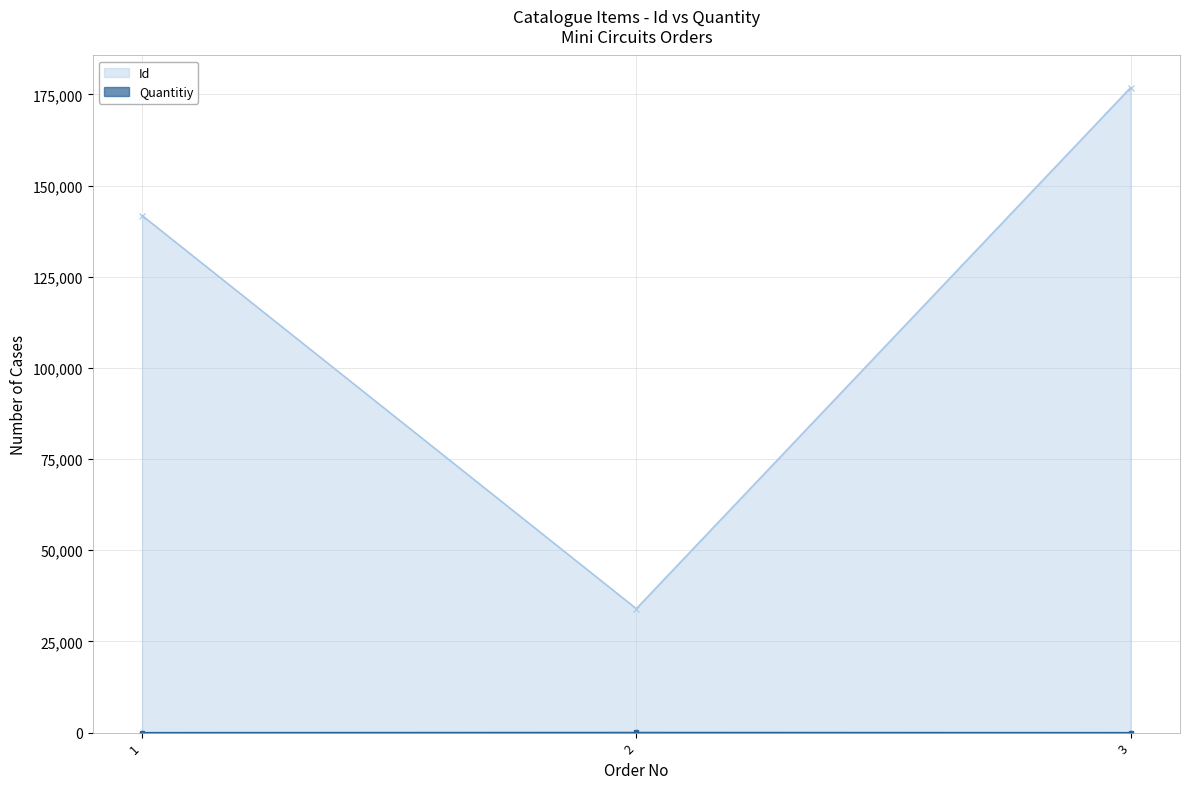

At which category is the sum across all series the highest?

3